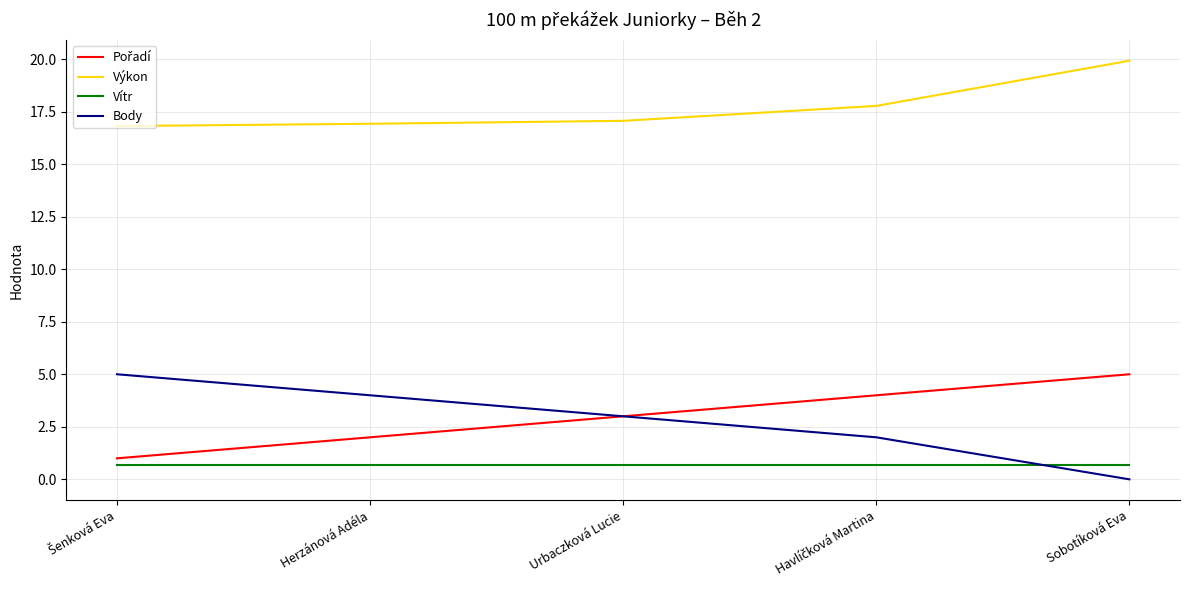

What is the spread (max minus min) of values at Urbaczková Lucie?

16.4